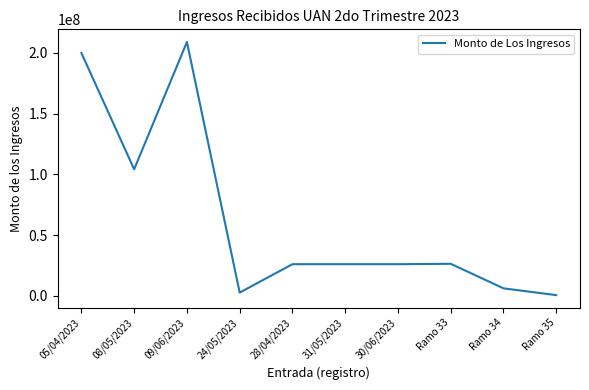

How many lines are shown in the chart?

1